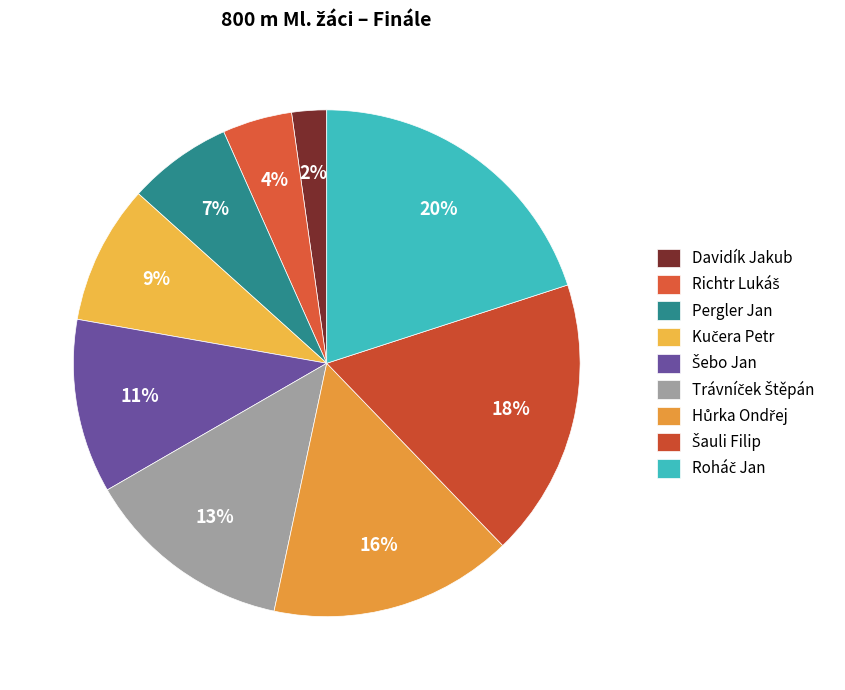

Is there a majority slice in this chart?

No